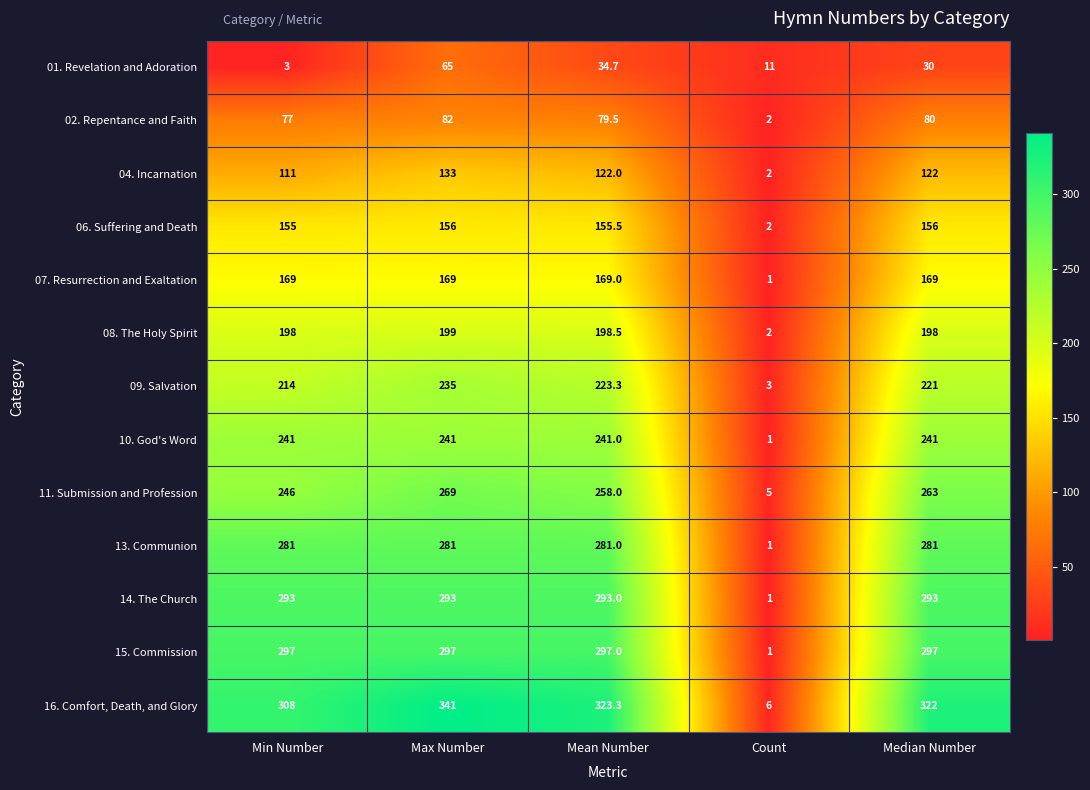

Rank the series by their maximum value, from lowest to highest.

01. Revelation and Adoration, 02. Repentance and Faith, 04. Incarnation, 06. Suffering and Death, 07. Resurrection and Exaltation, 08. The Holy Spirit, 09. Salvation, 10. God's Word, 11. Submission and Profession, 13. Communion, 14. The Church, 15. Commission, 16. Comfort, Death, and Glory